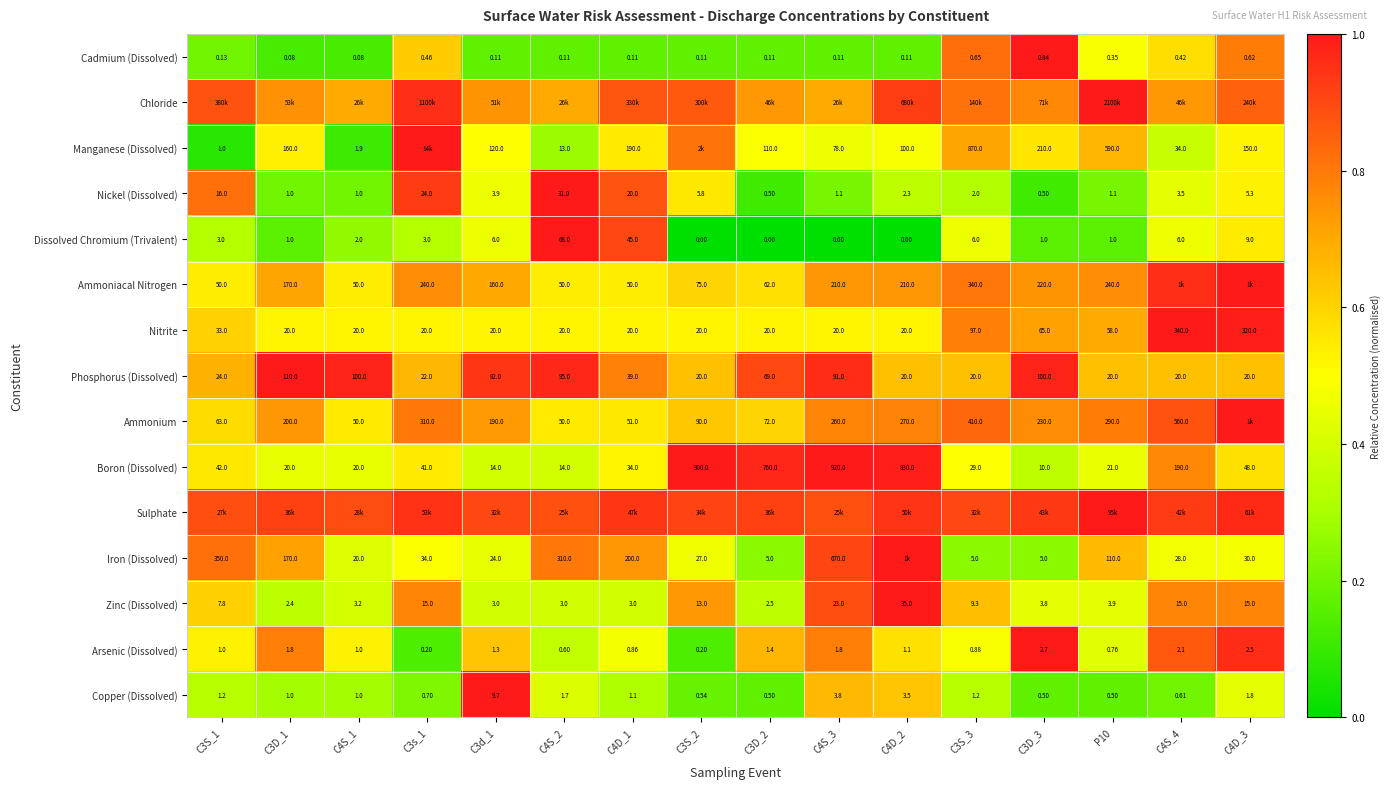

Count the number of data series in this chart.

15